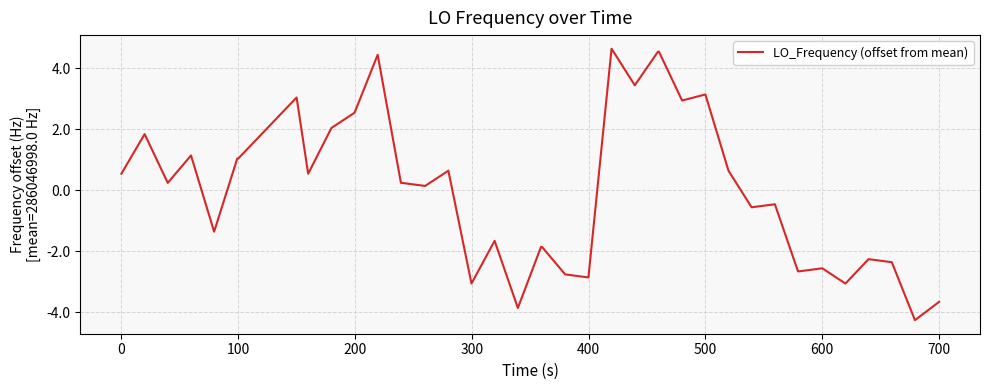

How many lines are shown in the chart?

1